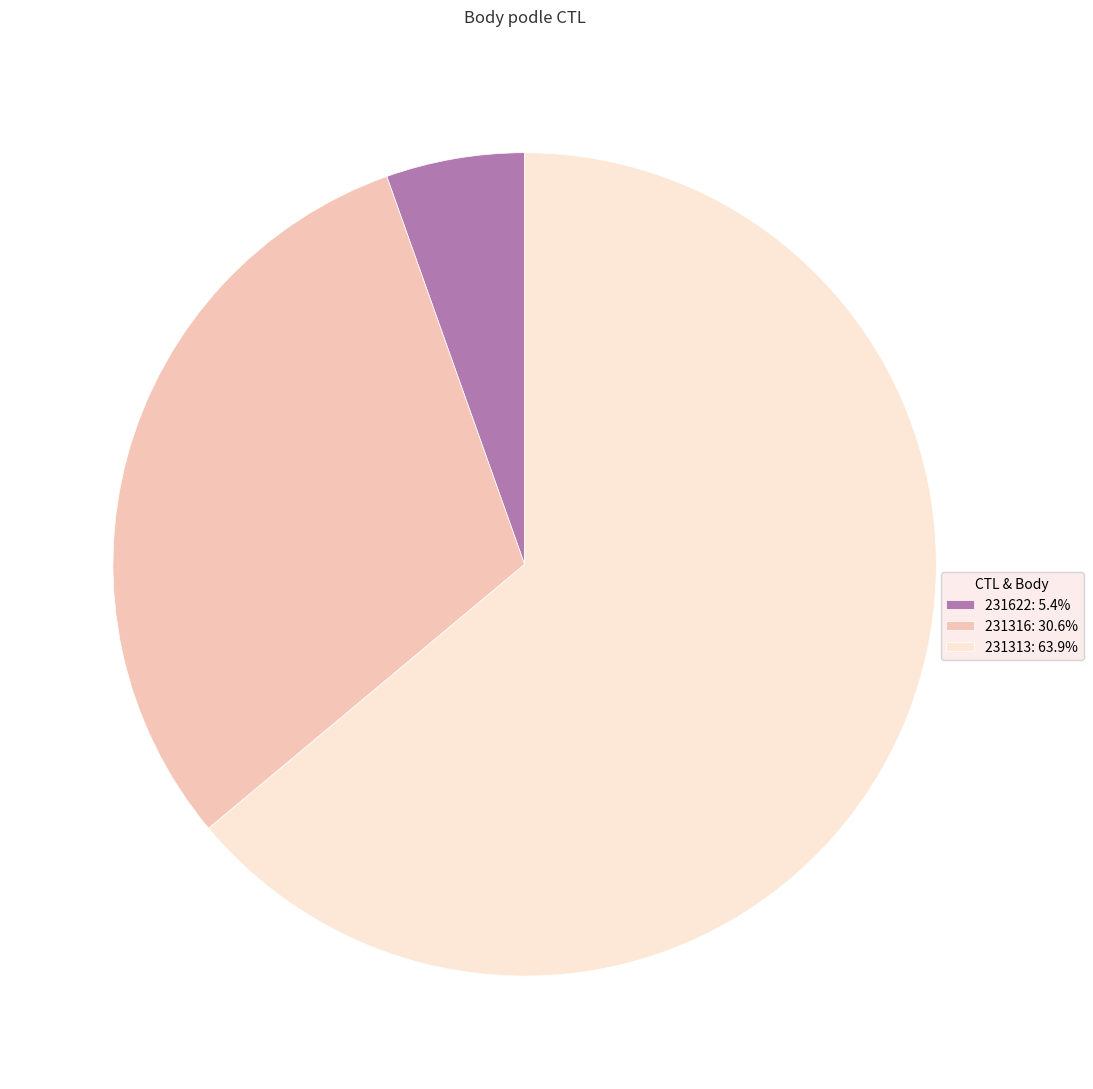

Do 231622: 5.4% and 231316: 30.6% together represent more than half of the pie?

No